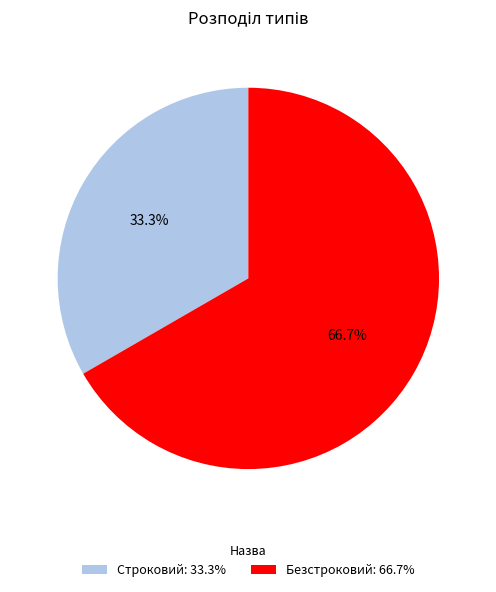

Approximately how many times larger is the value at Строковий compared to Безстроковий?

0.5